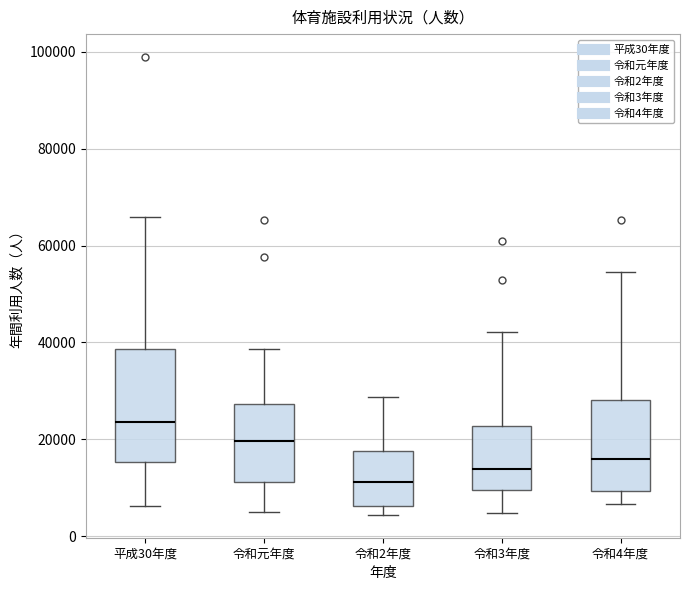

Where is the lower edge of the box for 平成30年度 on the y-axis? The values are not printed on the chart, so give them approximately, as read against the axis.

16000